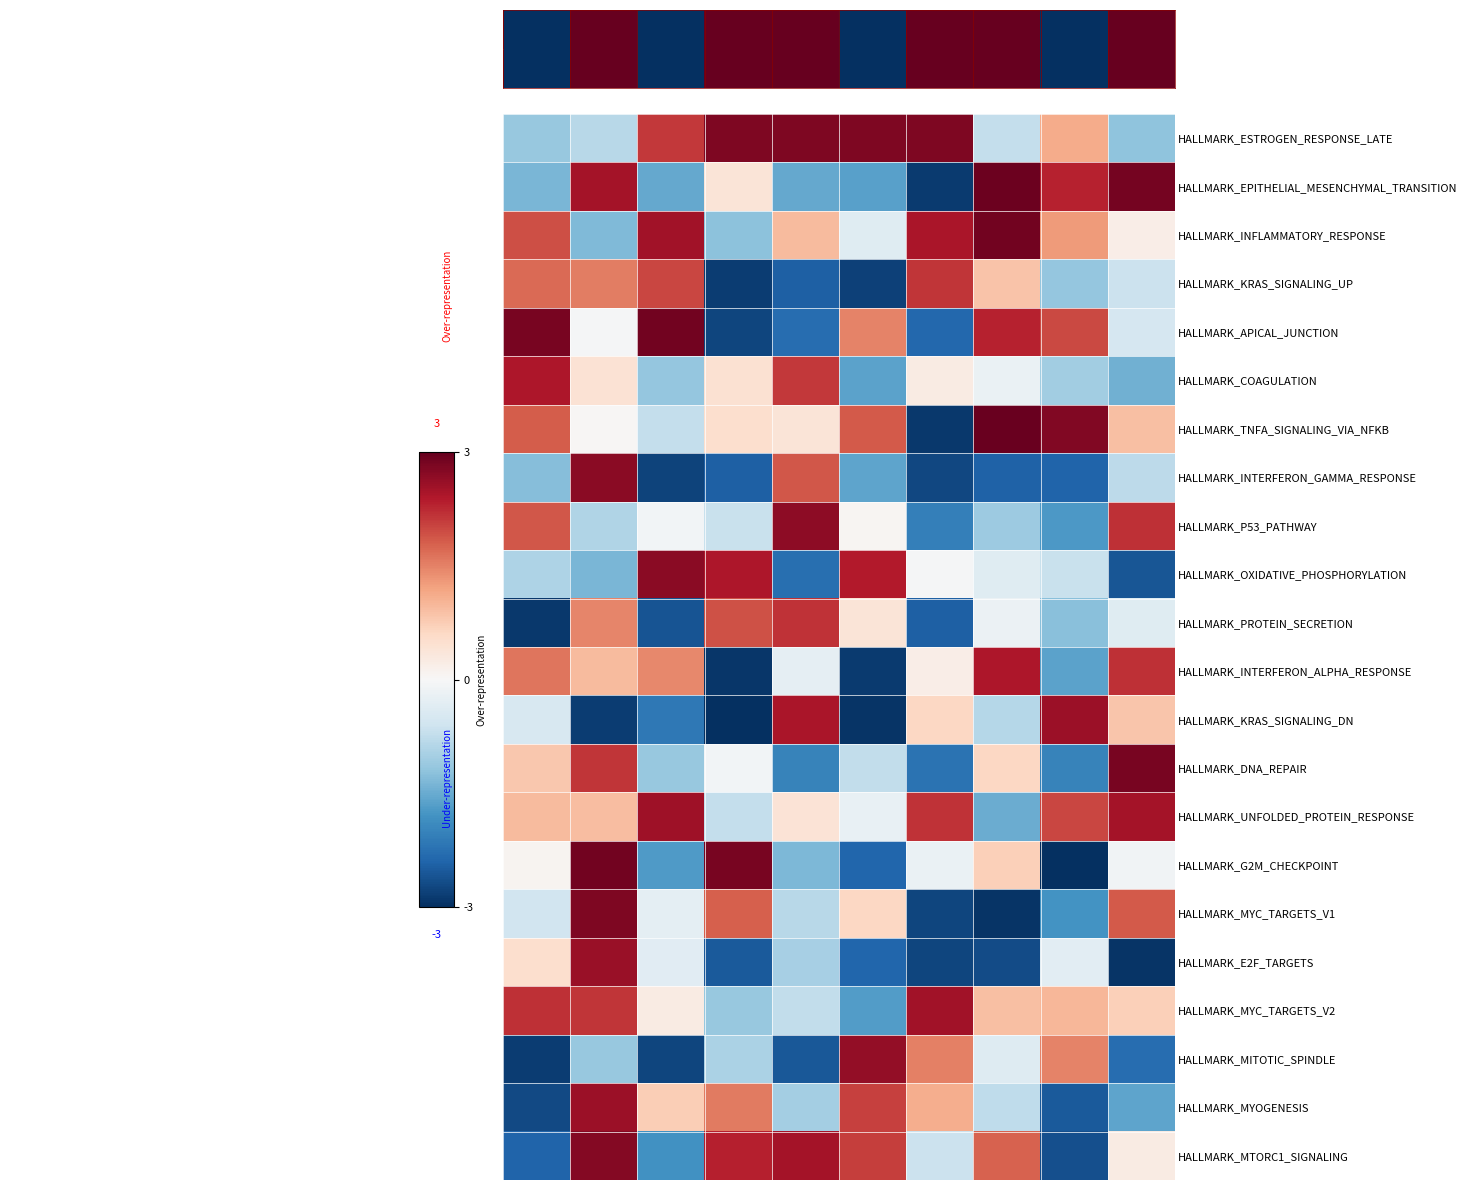

At how many categories does at least one series exceed 1?

10